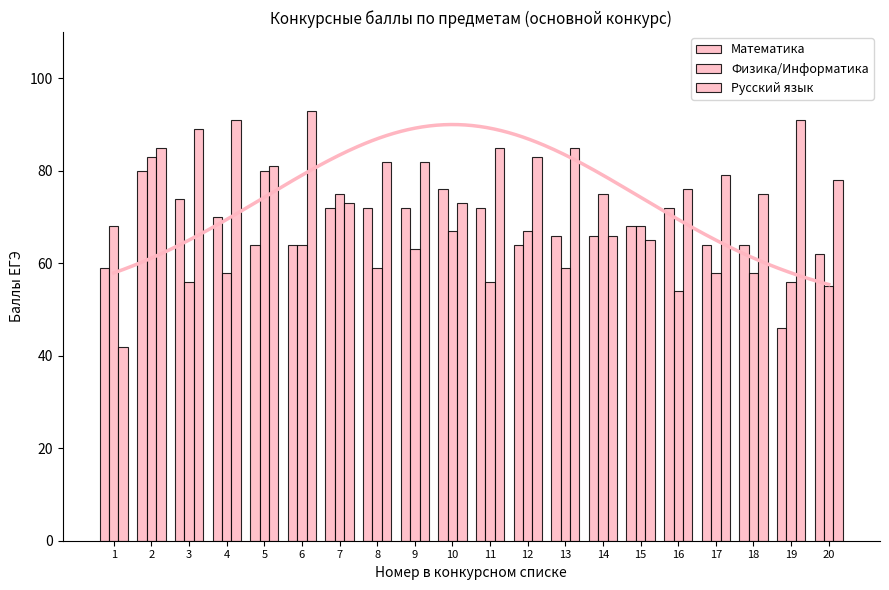

Is it true that Математика equals 72 at 9?

True